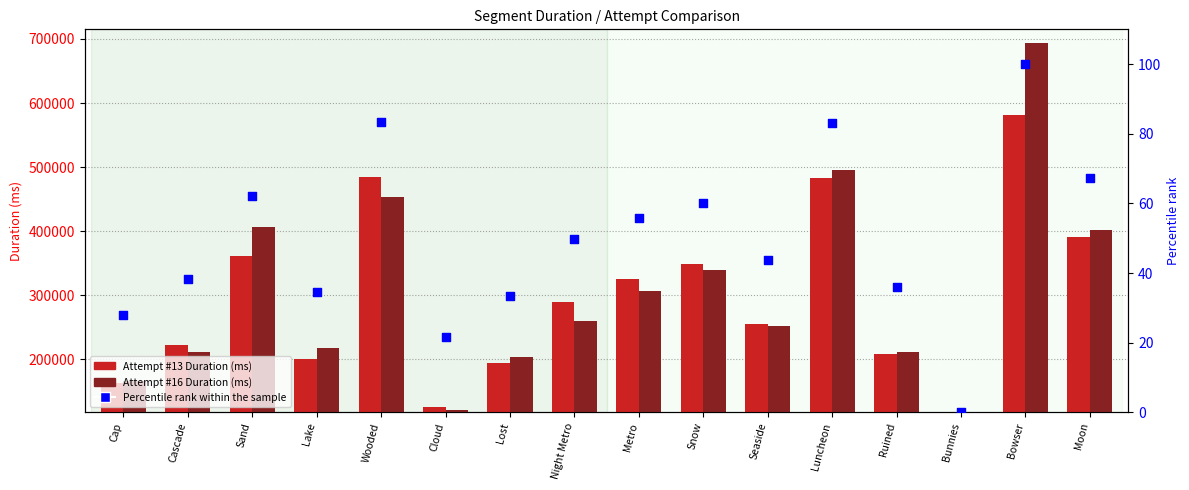

Which series has the largest Y range (max minus min)?

Attempt #16 Duration